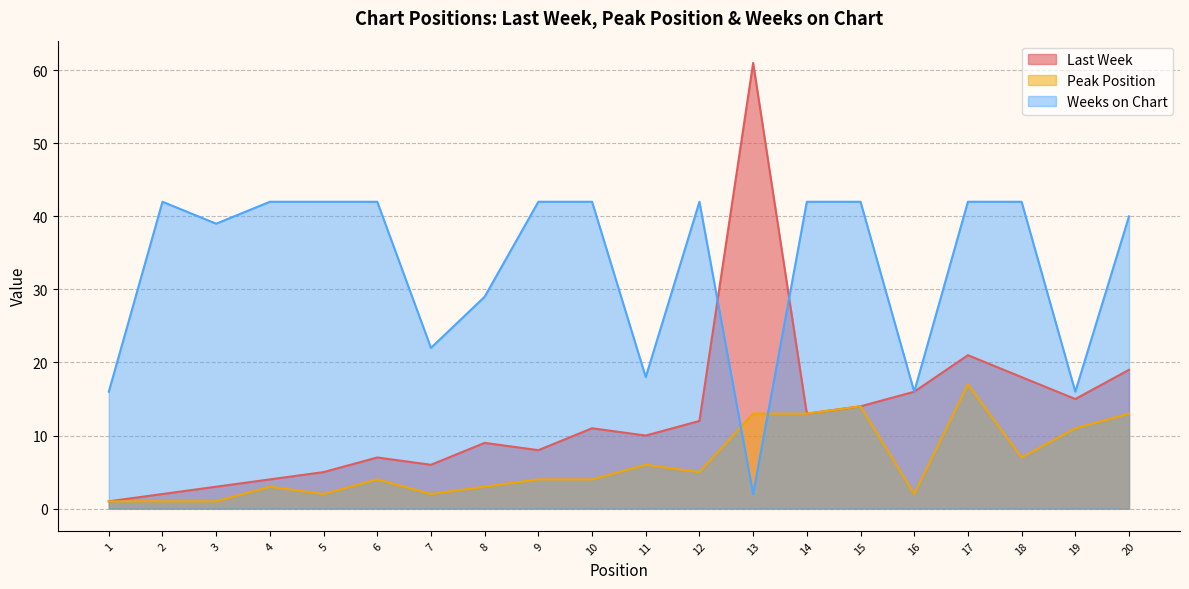

Which has a higher value, 11 or 18?

18